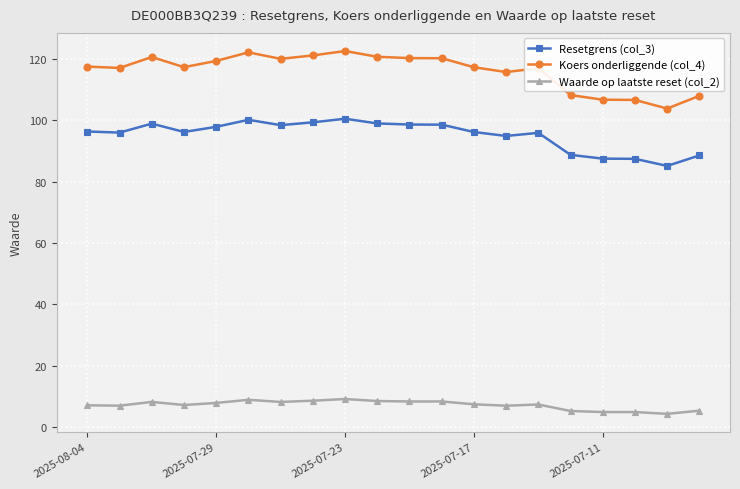

List the series in order of their peak value, lowest first.

Waarde op laatste reset (col_2), Resetgrens (col_3), Koers onderliggende (col_4)